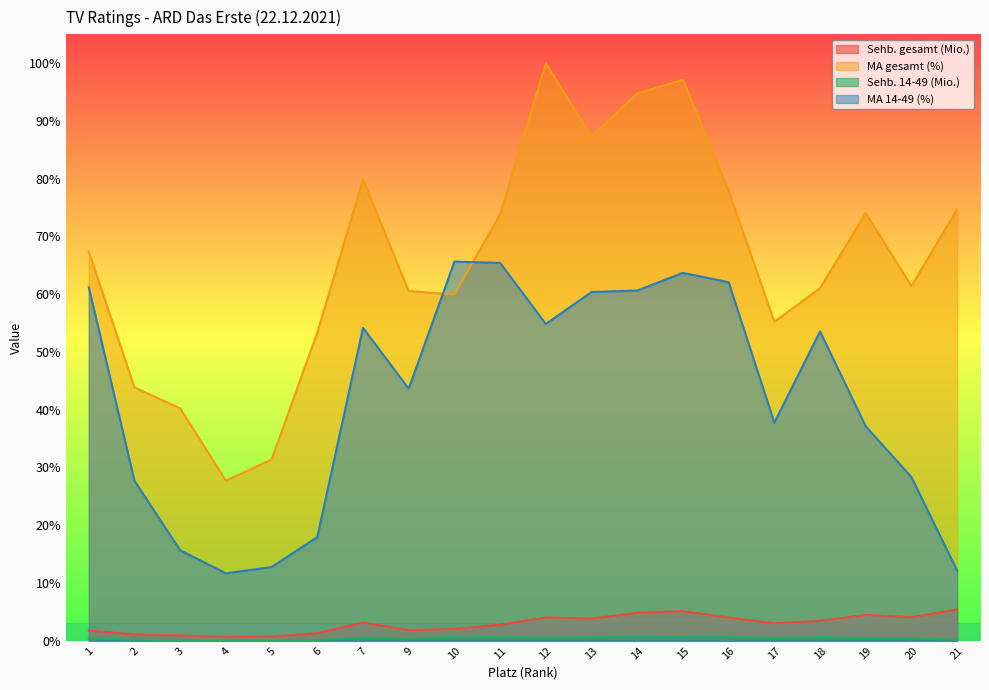

The MA 14-49 (%) series shows 6.8 at 4. True or false?

False